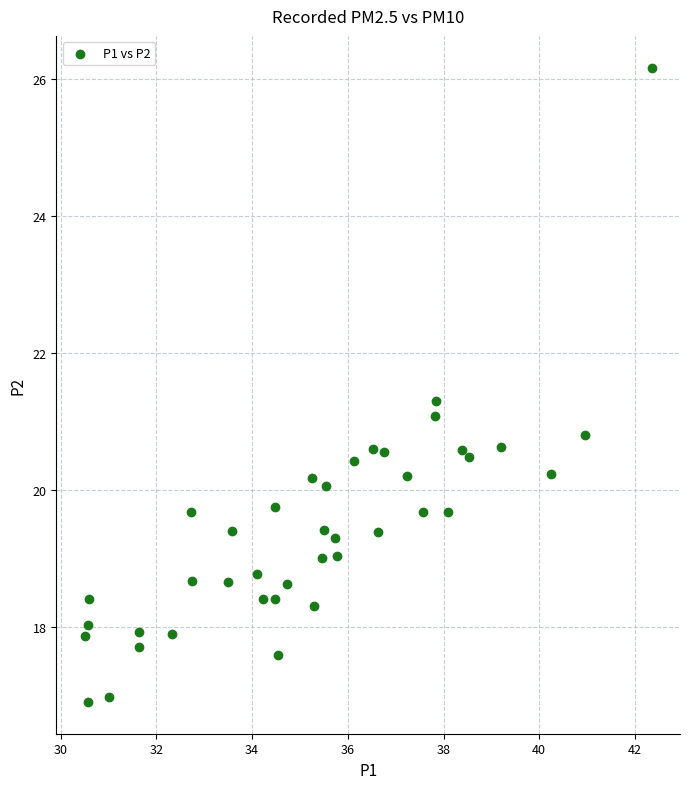

What is the range of X values (max minus min)?

11.9